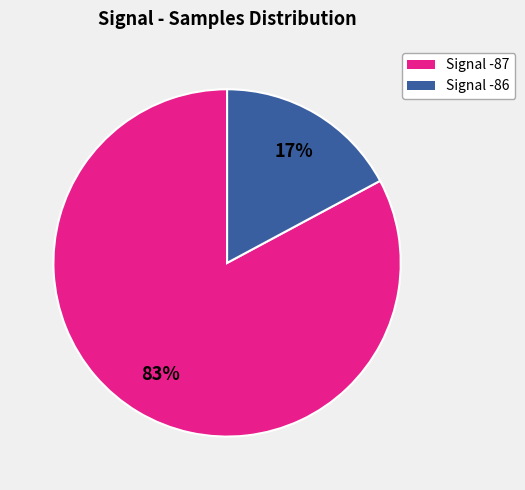

Is there any slice that represents more than half of the pie?

Yes